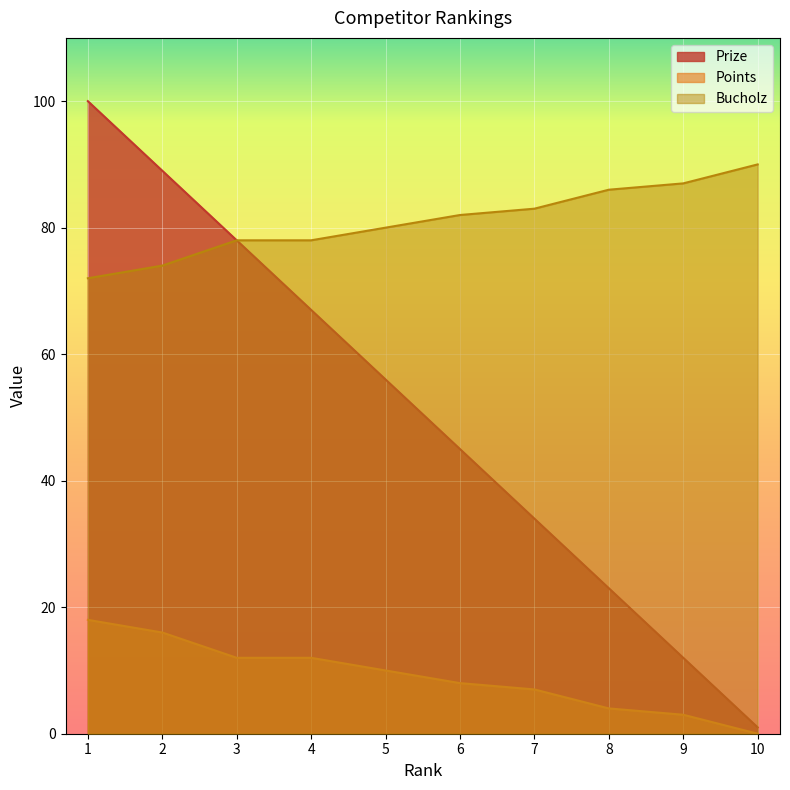

Reading left to right, list all the values displayed in this chart.

Prize: 100	89	78	67	56	45	34	23	12	1
Points: 18	16	12	12	10	8	7	4	3	0
Bucholz: 72	74	78	78	80	82	83	86	87	90